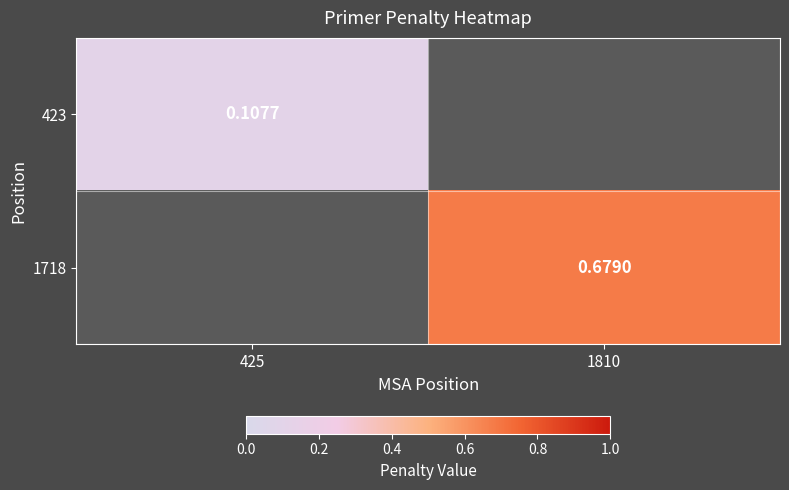

Is the value of 1718 at 1810 greater than the value of 423 at 425?

Yes